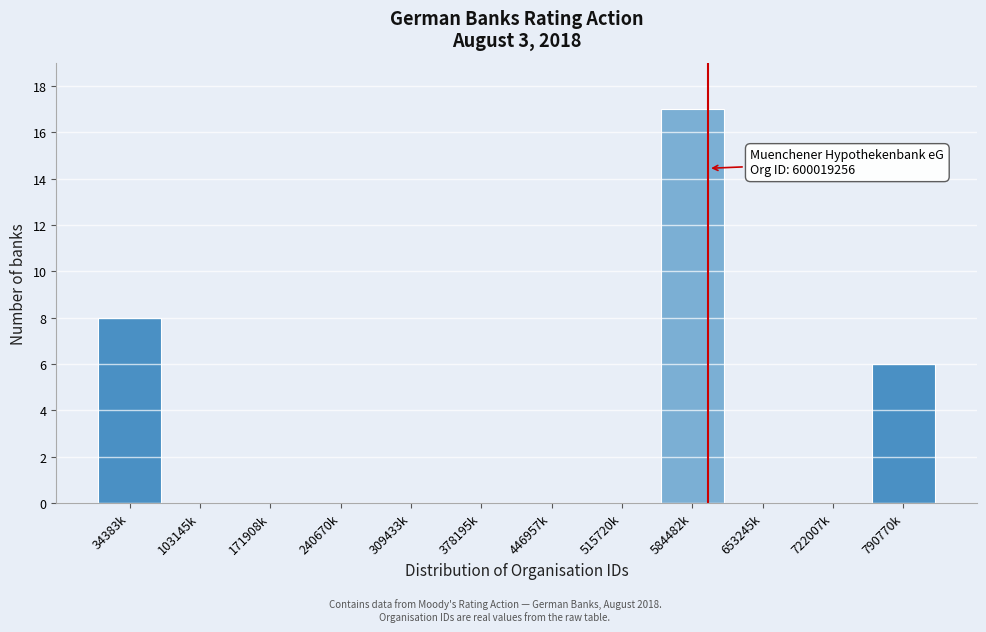

Reading right to left, list all the values displayed in this chart.

790770k=6	722007k=0	653245k=0	584482k=17	515720k=0	446957k=0	378195k=0	309433k=0	240670k=0	171908k=0	103145k=0	34383k=8